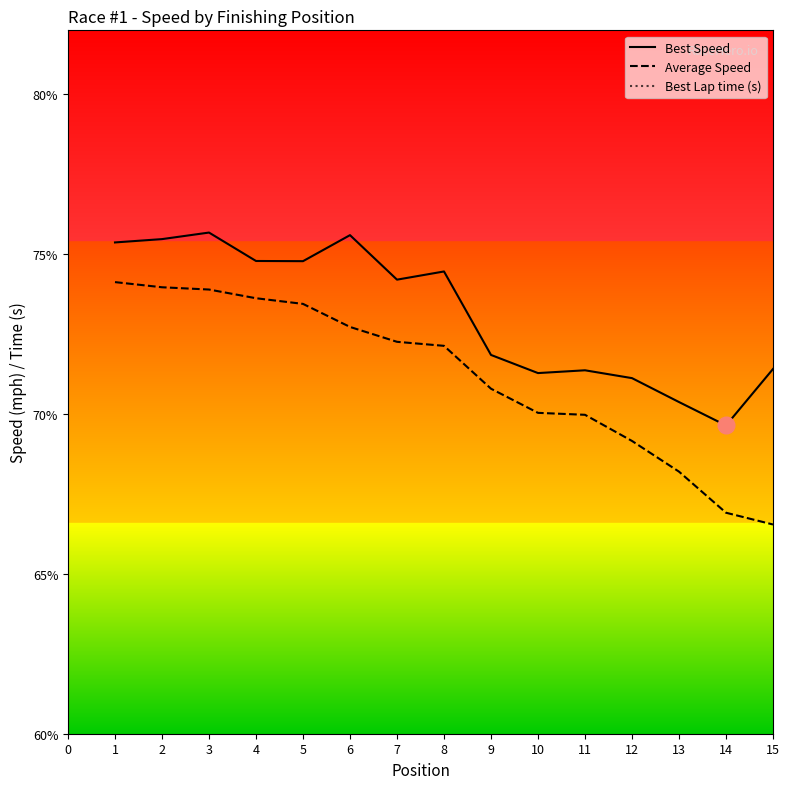

What is the maximum value for Average Speed?

74.1